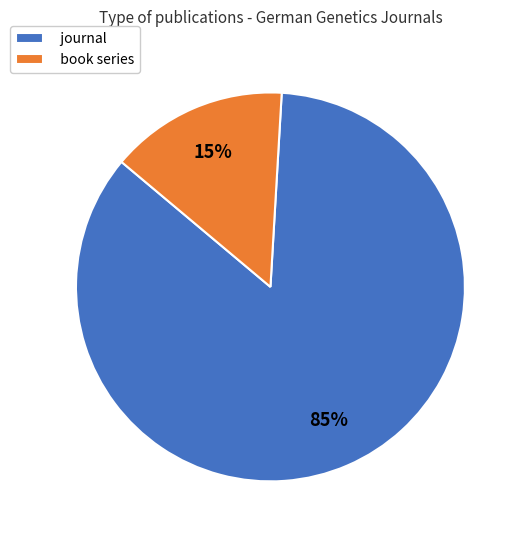

Between journal and book series, which is larger?

journal